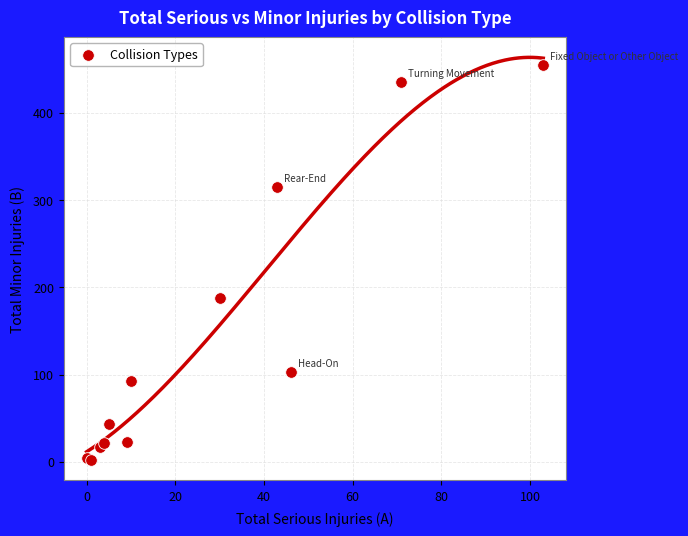

What Y value in the scatter plot is closest to 228?

188